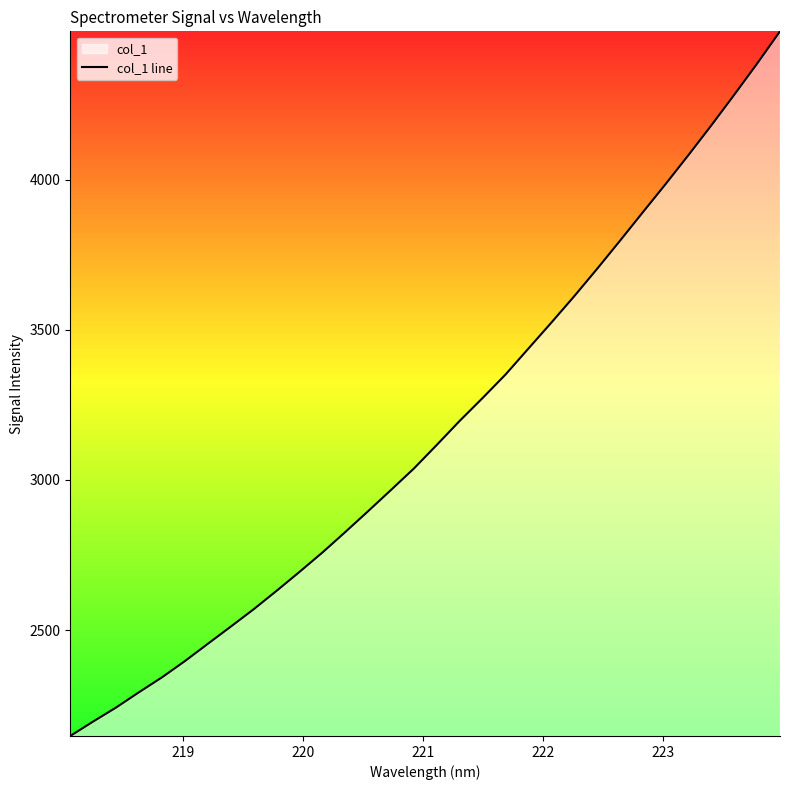

What is the maximum value shown in the chart?

4494.2